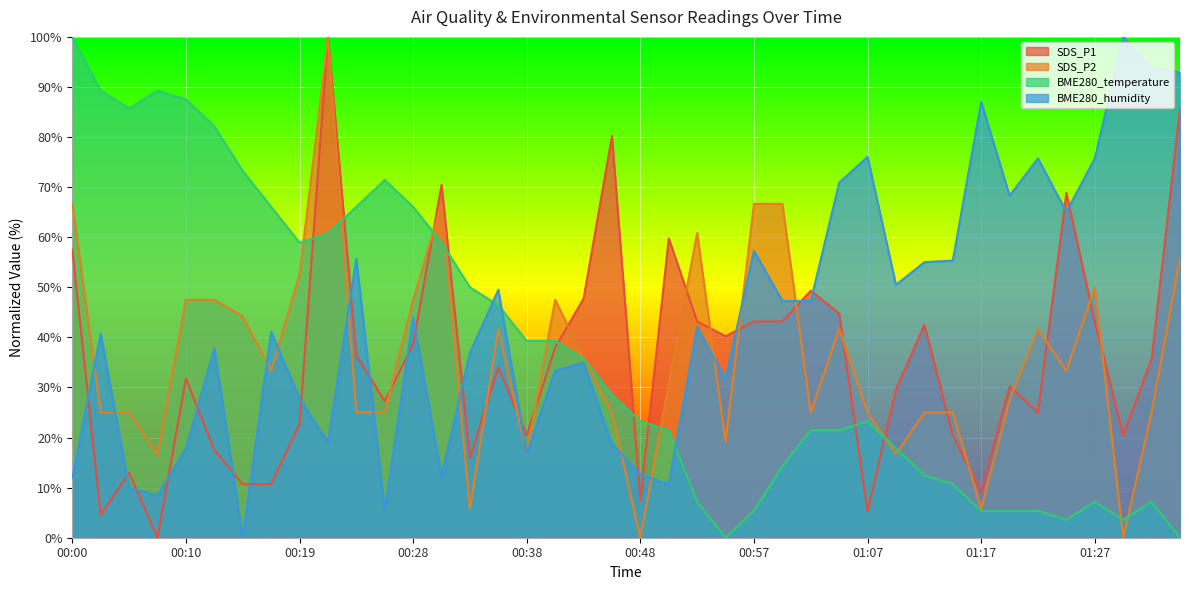

What is the approximate value of BME280_humidity at 00:26?

5.5